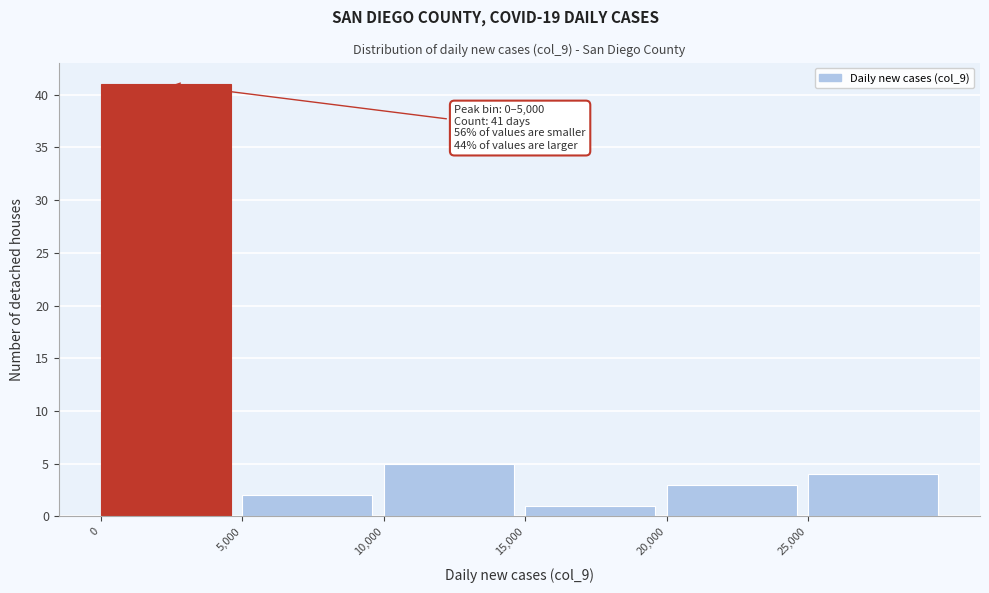

Over which range of the x-axis is the bar tallest?

0 to 5000